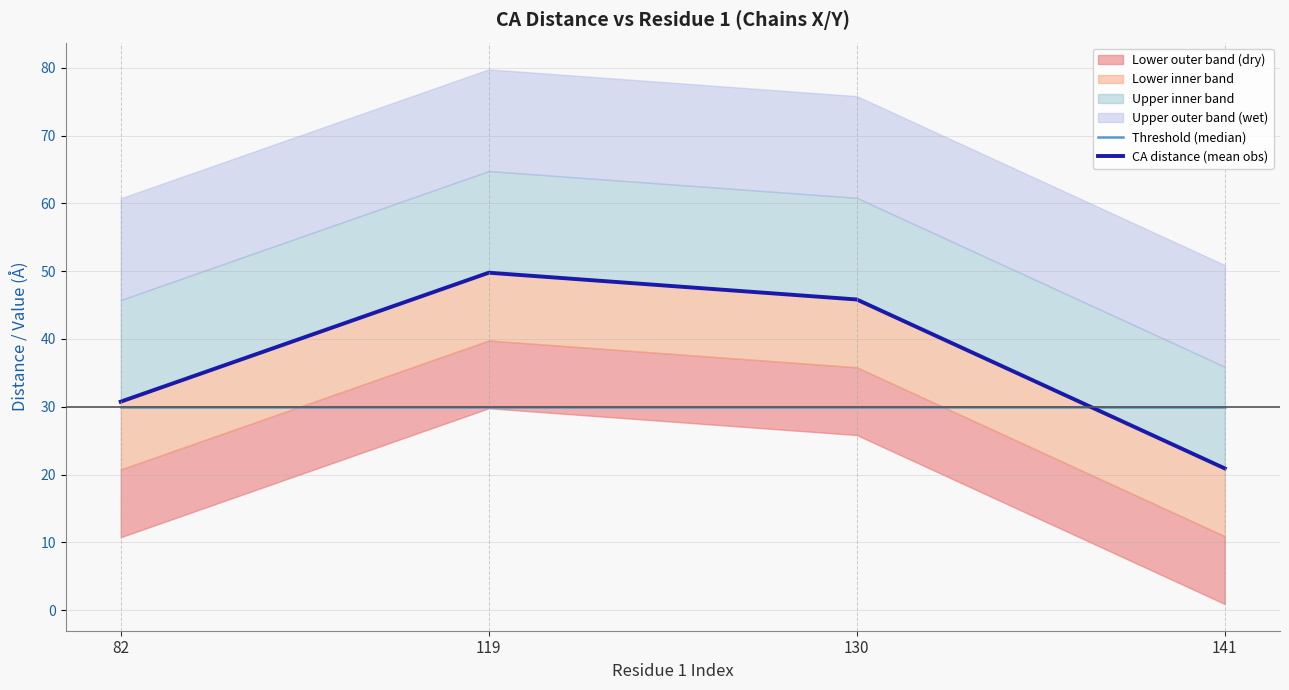

What is the sum of the CA distance (mean obs) values at 82 and 141?

51.6